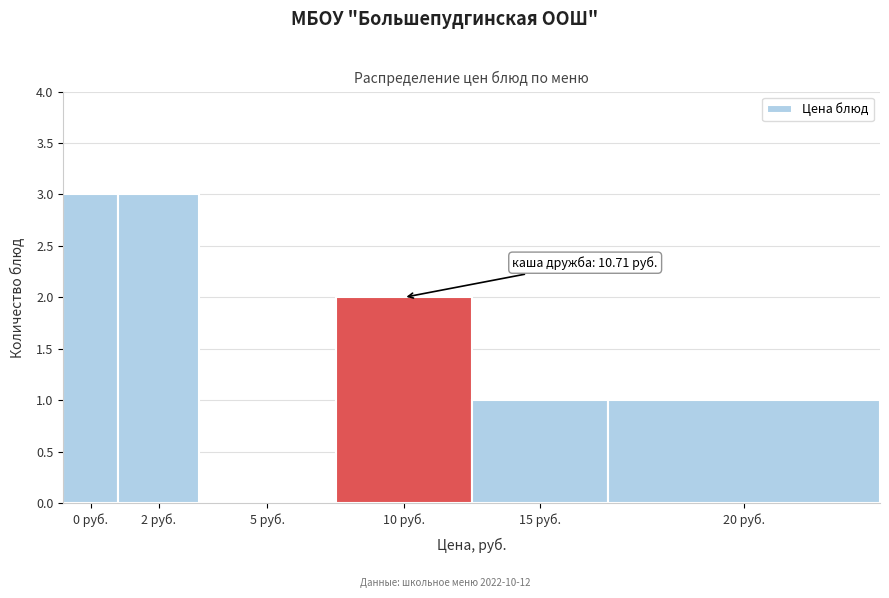

Reading left to right, what are all the values shown in this chart?

0 руб.=3	2 руб.=3	5 руб.=0	10 руб.=2	15 руб.=1	20 руб.=1